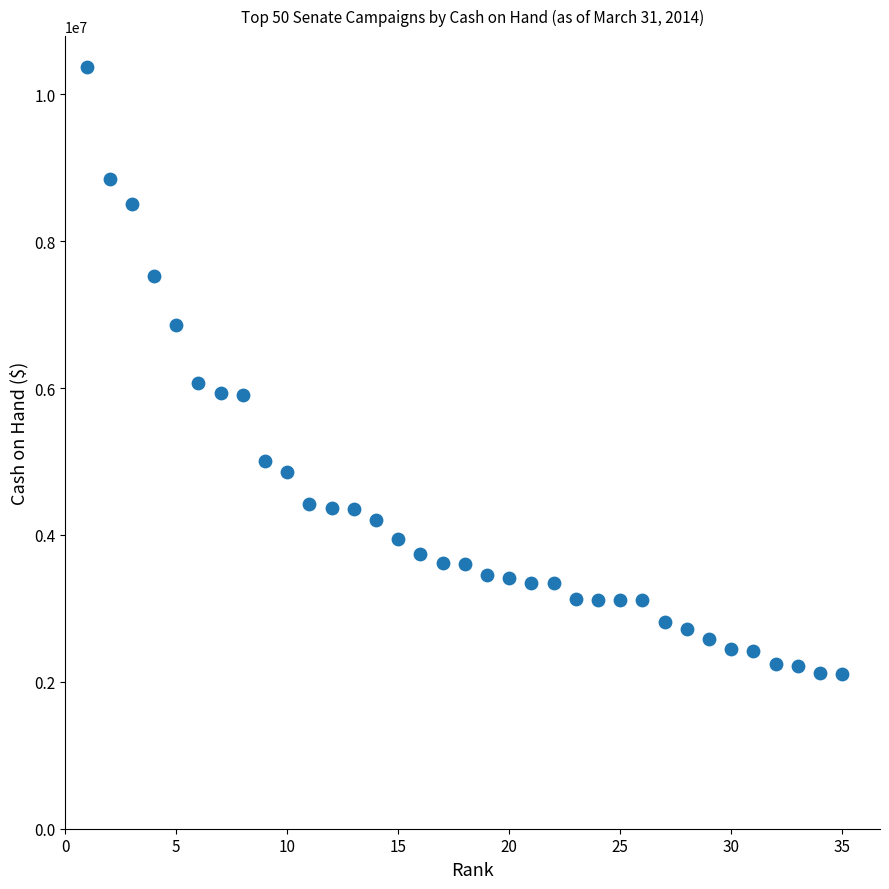

What is the range of Y values (max minus min)?

8277877